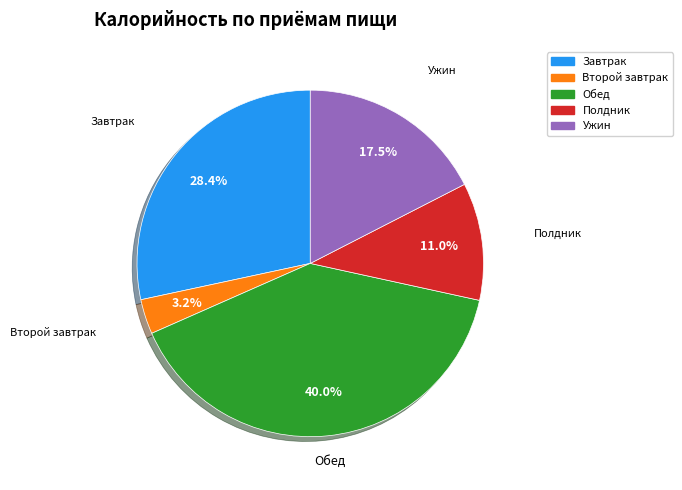

What is the largest slice in the pie chart?

Обед